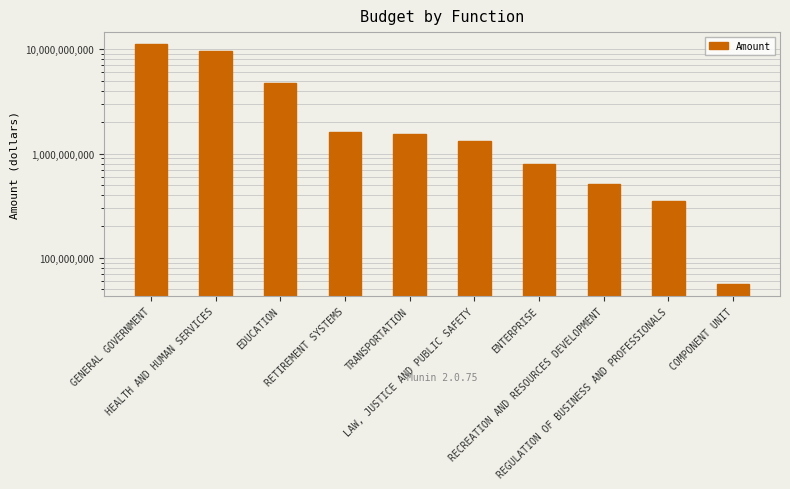

What position from the right is TRANSPORTATION?

6